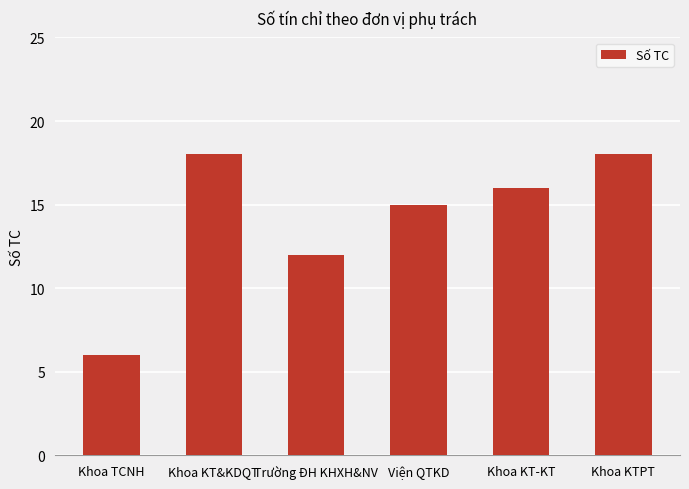

True or false: the data shows 6 at Khoa TCNH.

True